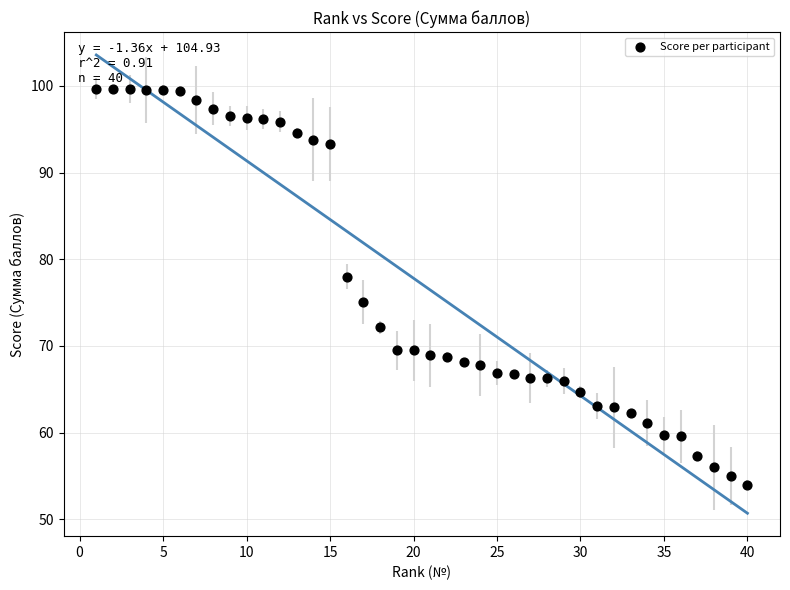

What Y value in the scatter plot is closest to 76?

75.1